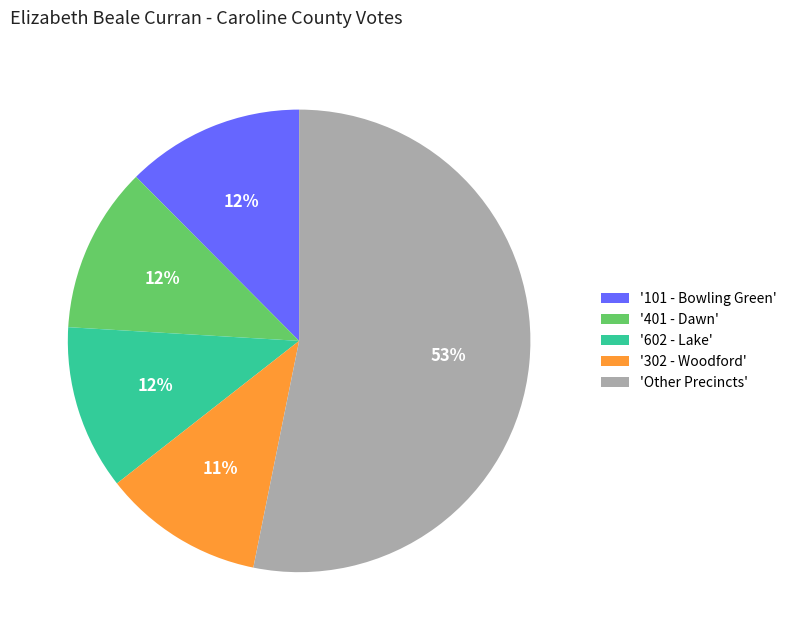

Between '101 - Bowling Green' and 'Other Precincts', which is larger?

'Other Precincts'